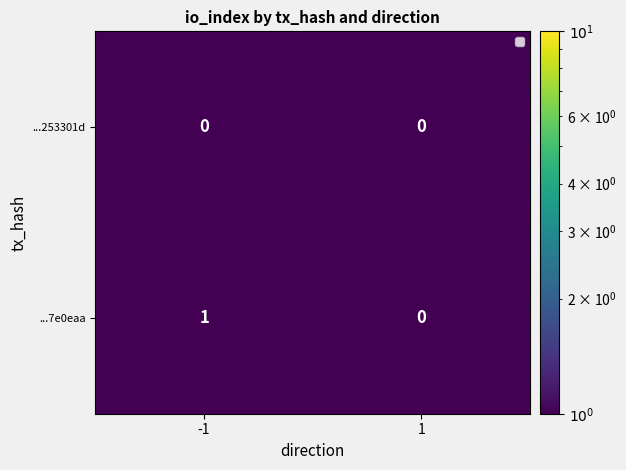

Which series has the largest range (max minus min)?

...7e0eaa